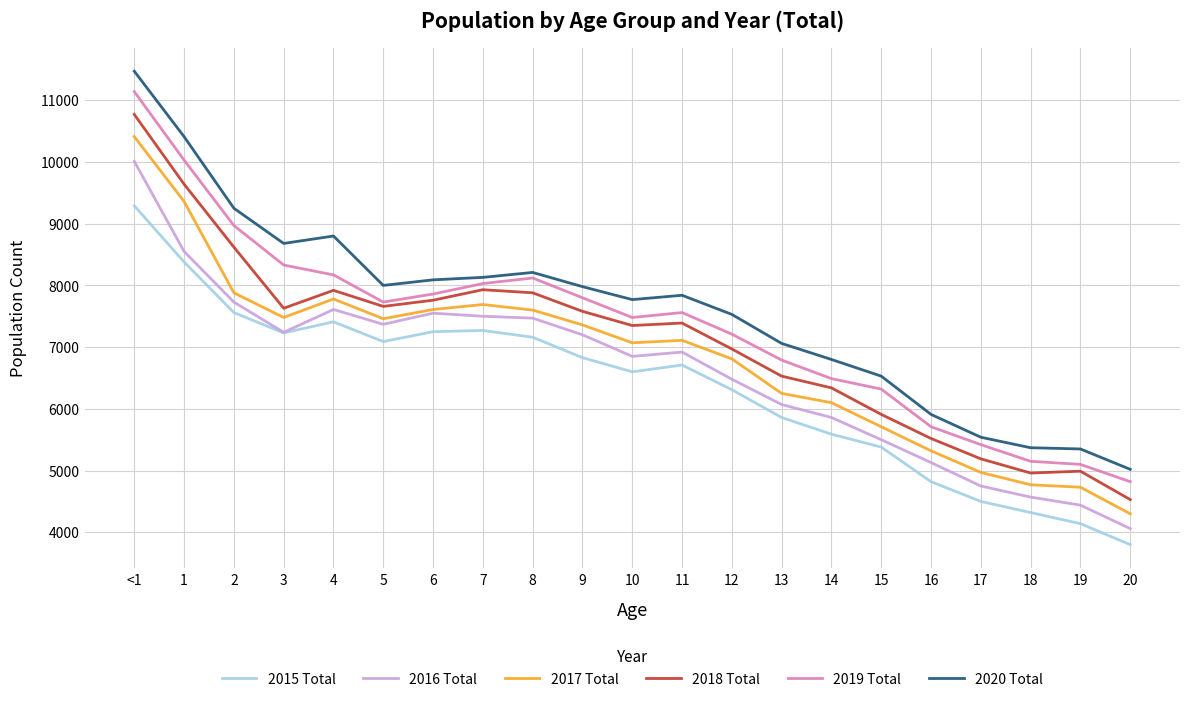

The value of 2015 Total at 11 is 4252. True or false?

False